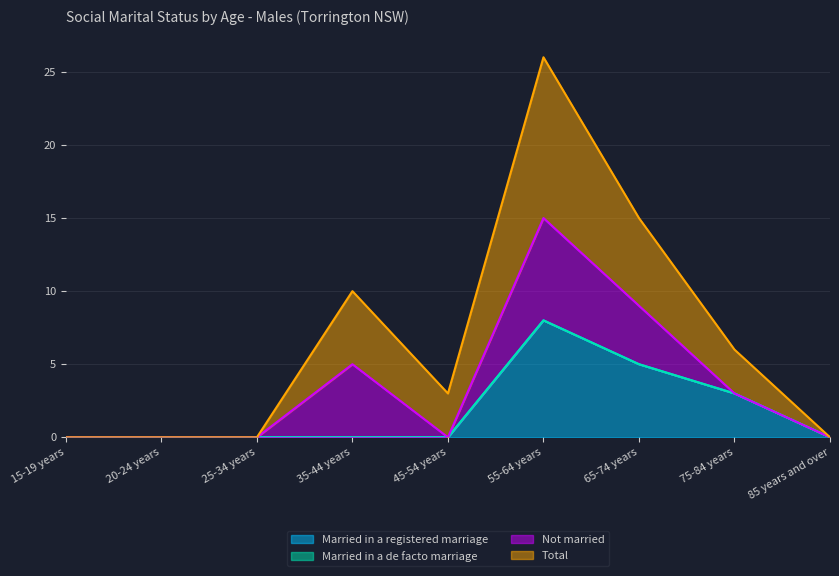

True or false: Married in a registered marriage has a value of 5 at 55-64 years.

False